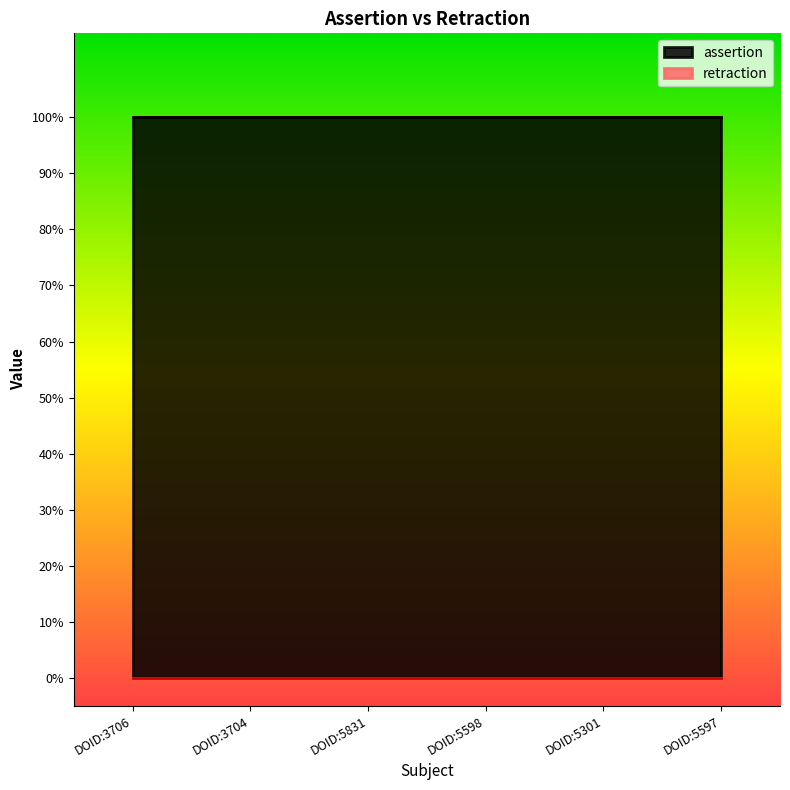

How many lines are shown in the chart?

2